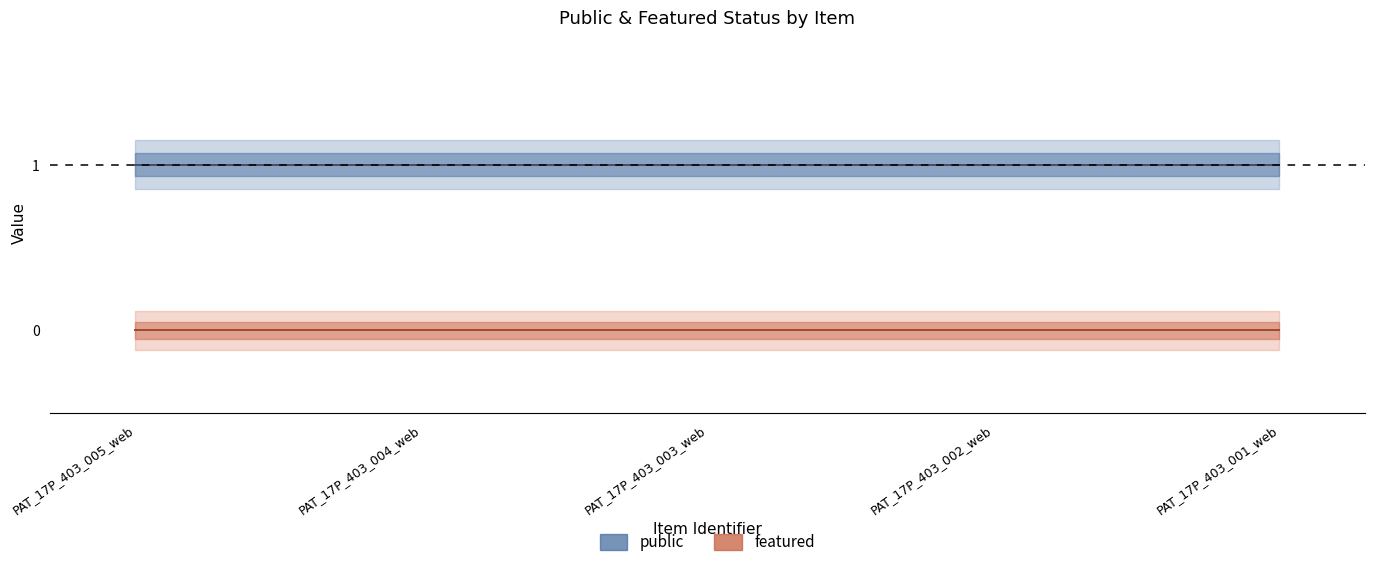

At which category is the sum across all series the highest?

PAT_17P_403_005_web